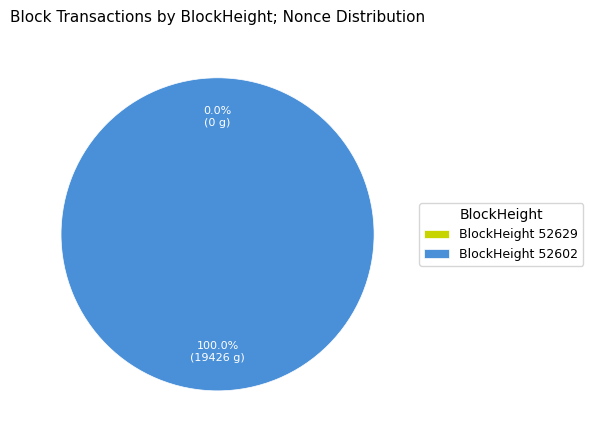

Count the number of slices in the pie.

2